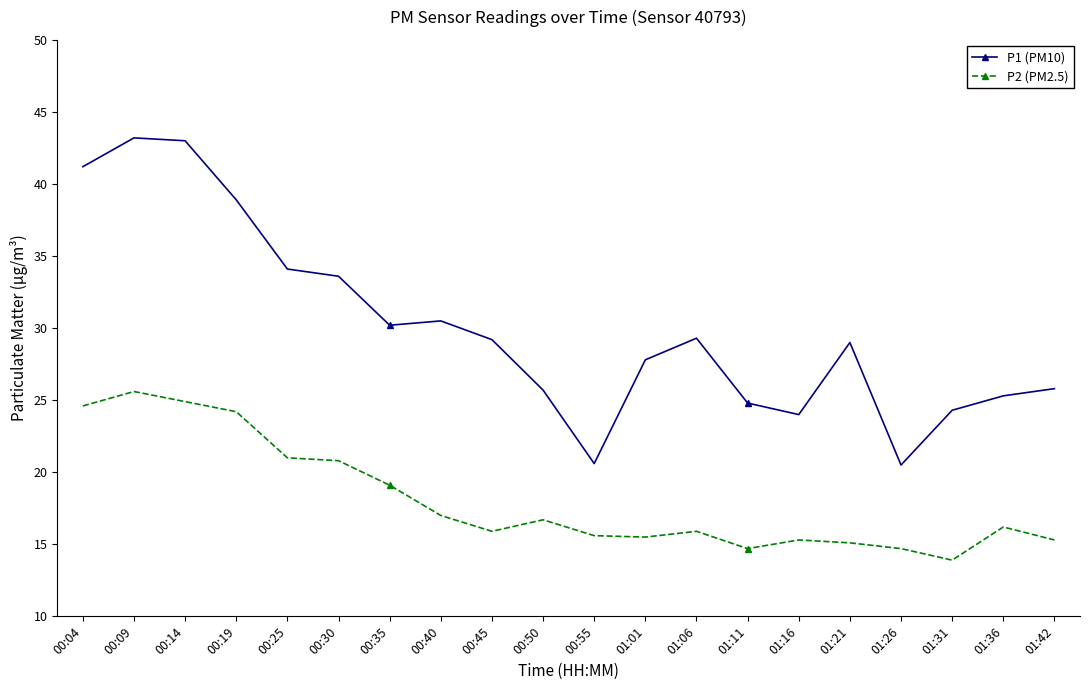

True or false: P1 (PM10) has a value of 20.6 at 00:55.

True